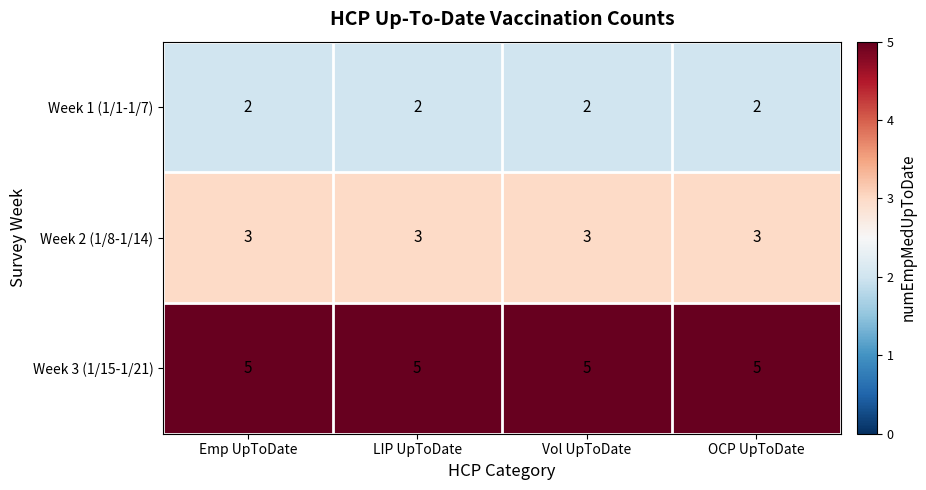

What is the sum of the Week 1 (1/1-1/7) values at LIP UpToDate and OCP UpToDate?

4